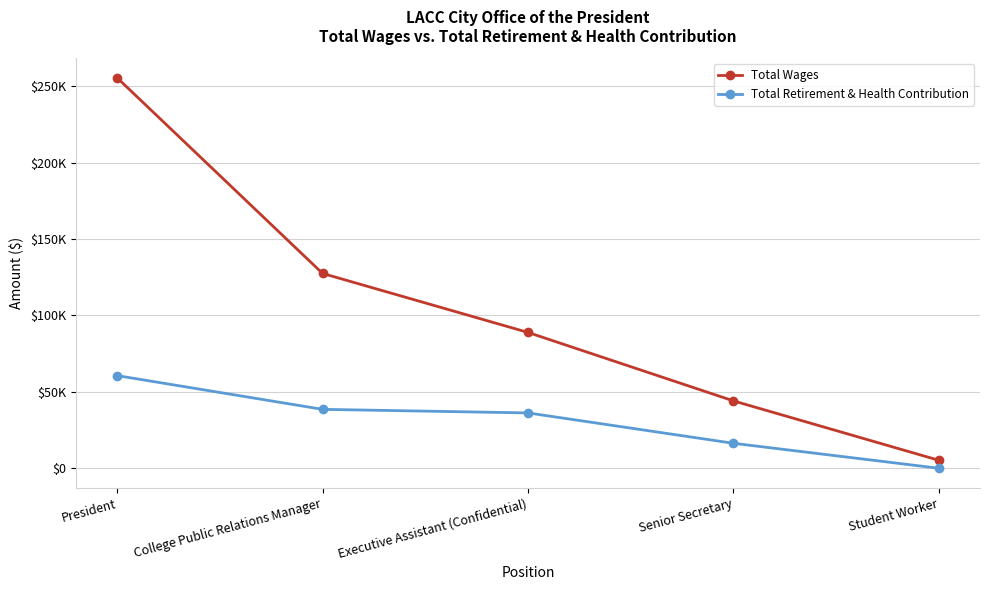

What is the difference between the Total Retirement & Health Contribution values at Executive Assistant (Confidential) and College Public Relations Manager?

2342